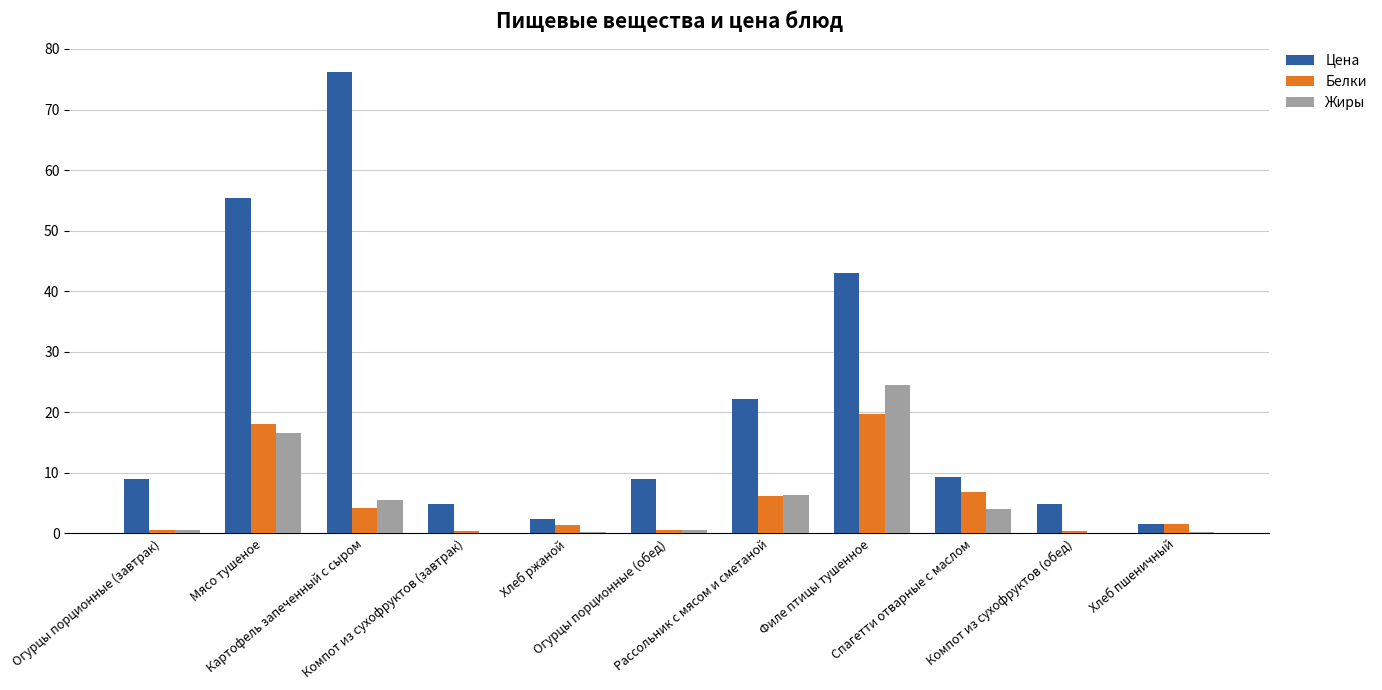

What is the greatest value displayed?

76.3